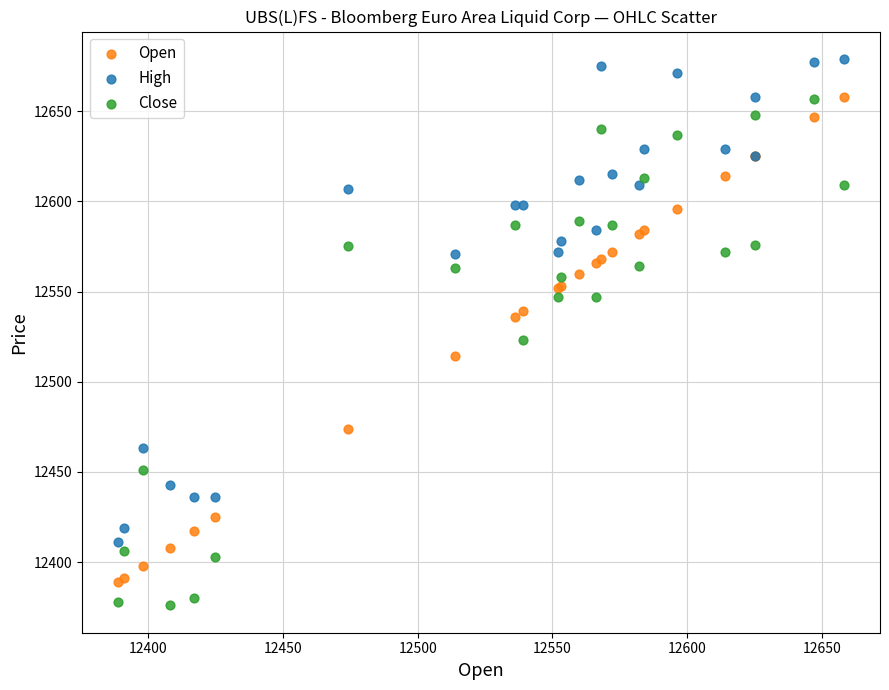

Which series has the largest Y range (max minus min)?

Close